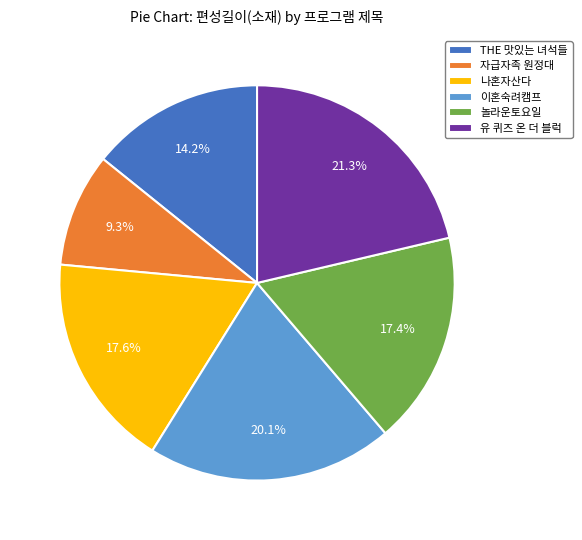

Combined, do 자급자족 원정대 and 이혼숙려캠프 account for over 50%?

No